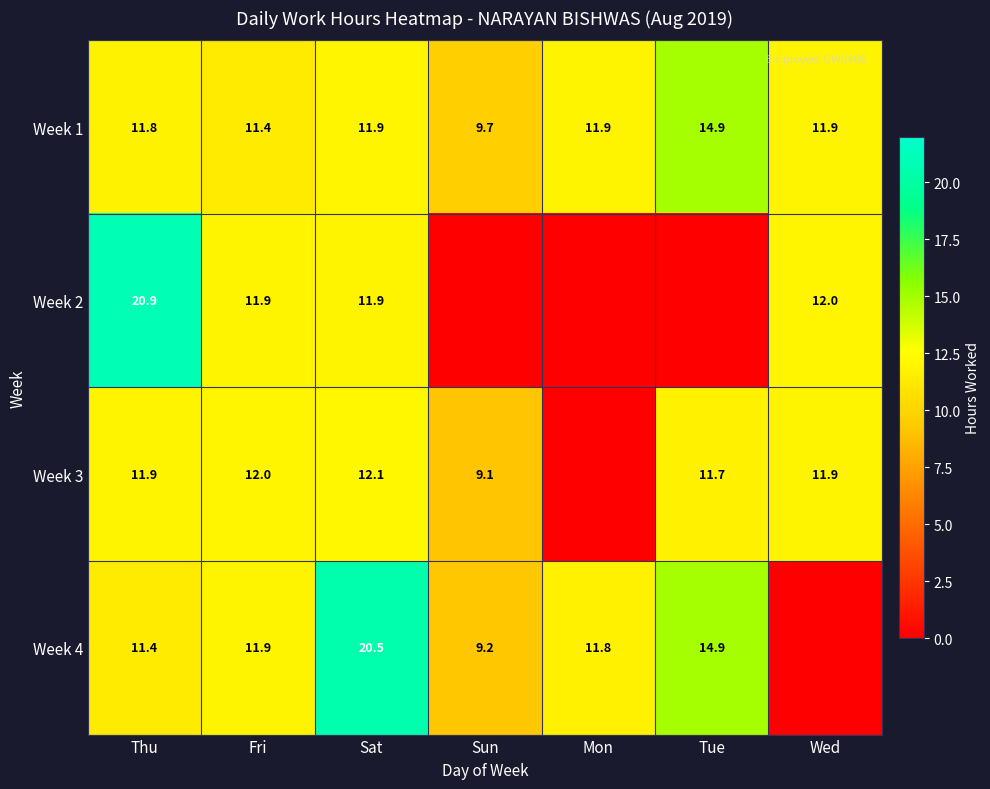

What is the total value across all series at Fri?

47.2